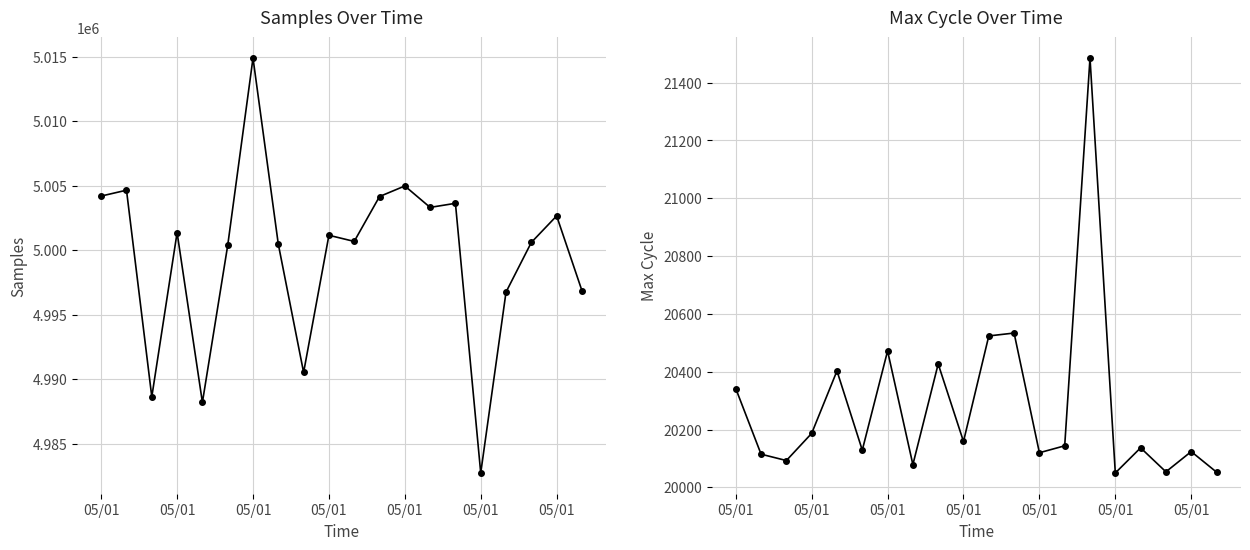

At which label does Samples reach its peak?

05/01